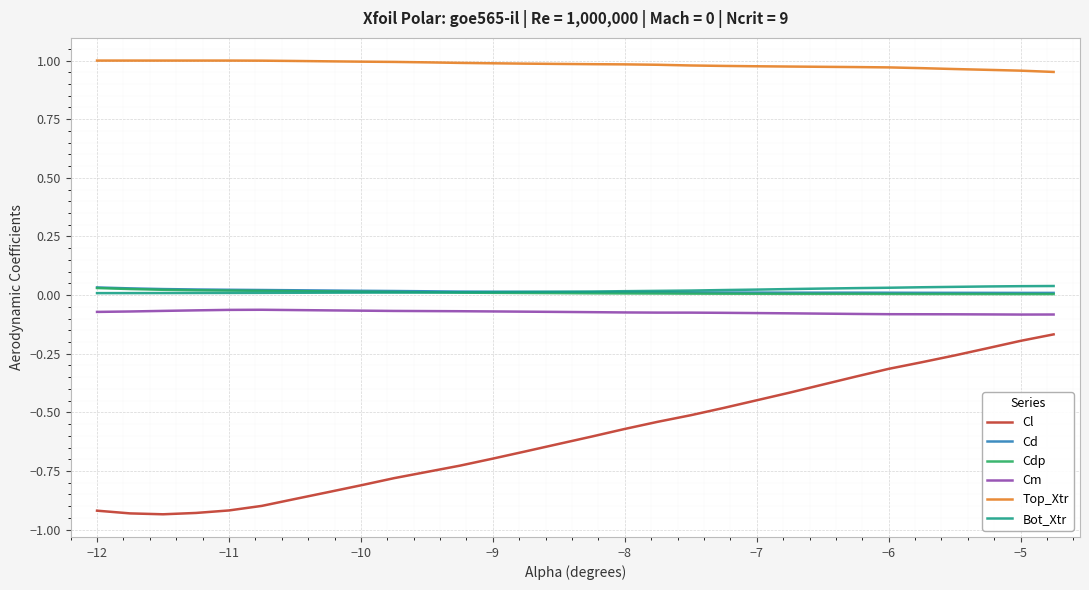

True or false: Top_Xtr and Cdp intersect in this chart.

False